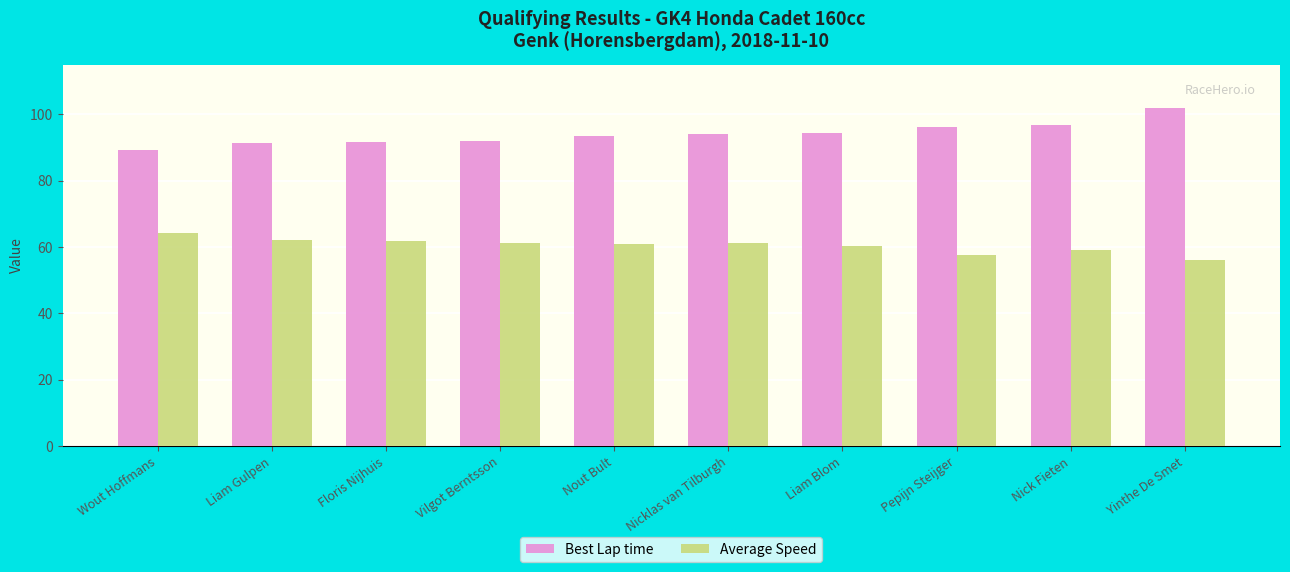

How many bars are there in each group?

2